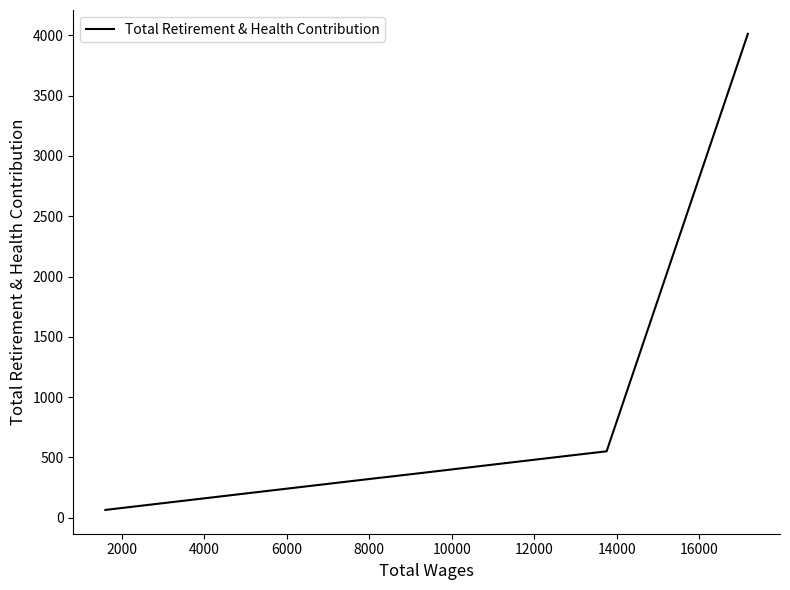

The value at 10000 is 489. True or false?

False